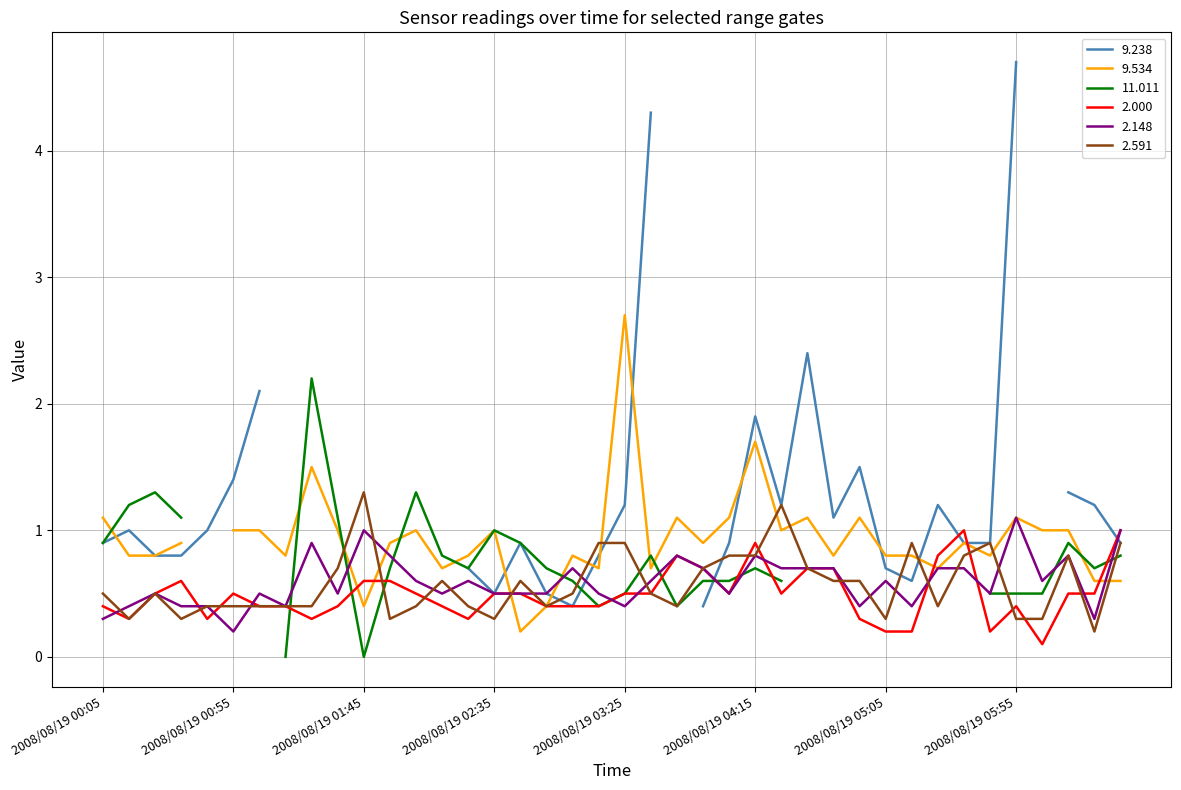

The value of 2.000 at 2008/08/19 01:45 is 0.6. True or false?

True